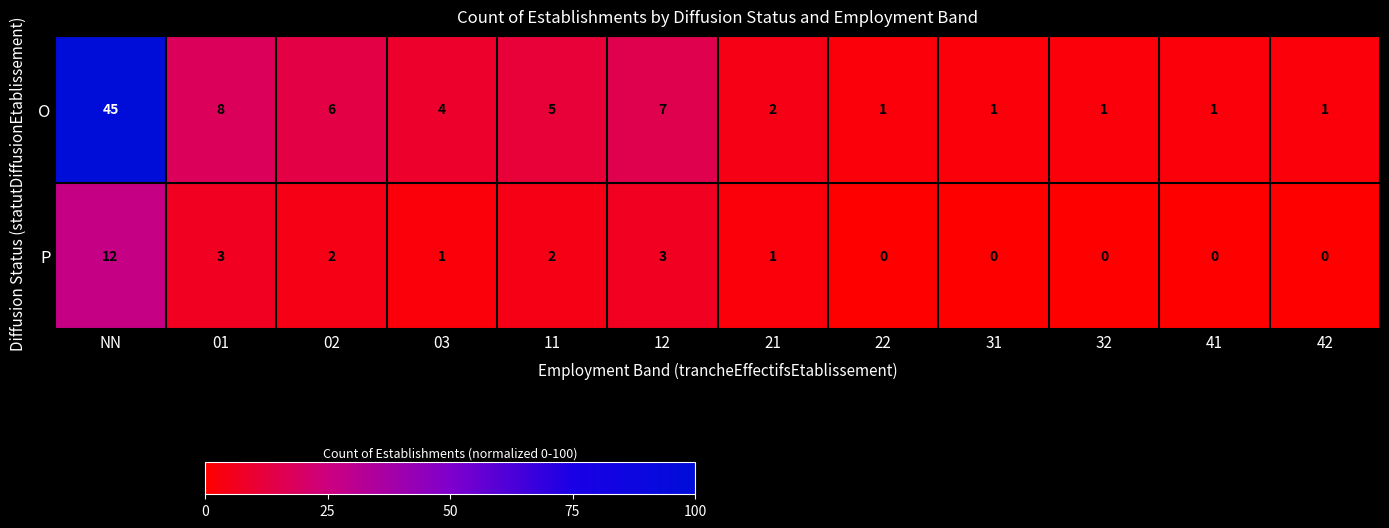

The P series shows 12 at NN. True or false?

True